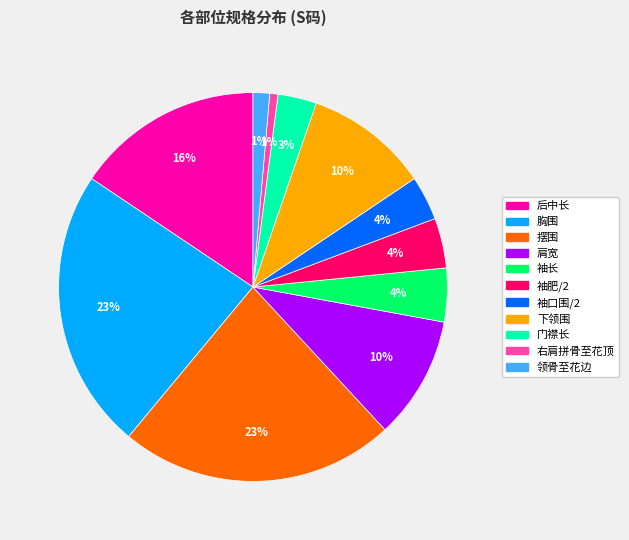

To the nearest percent, what is the average slice percentage?

9%